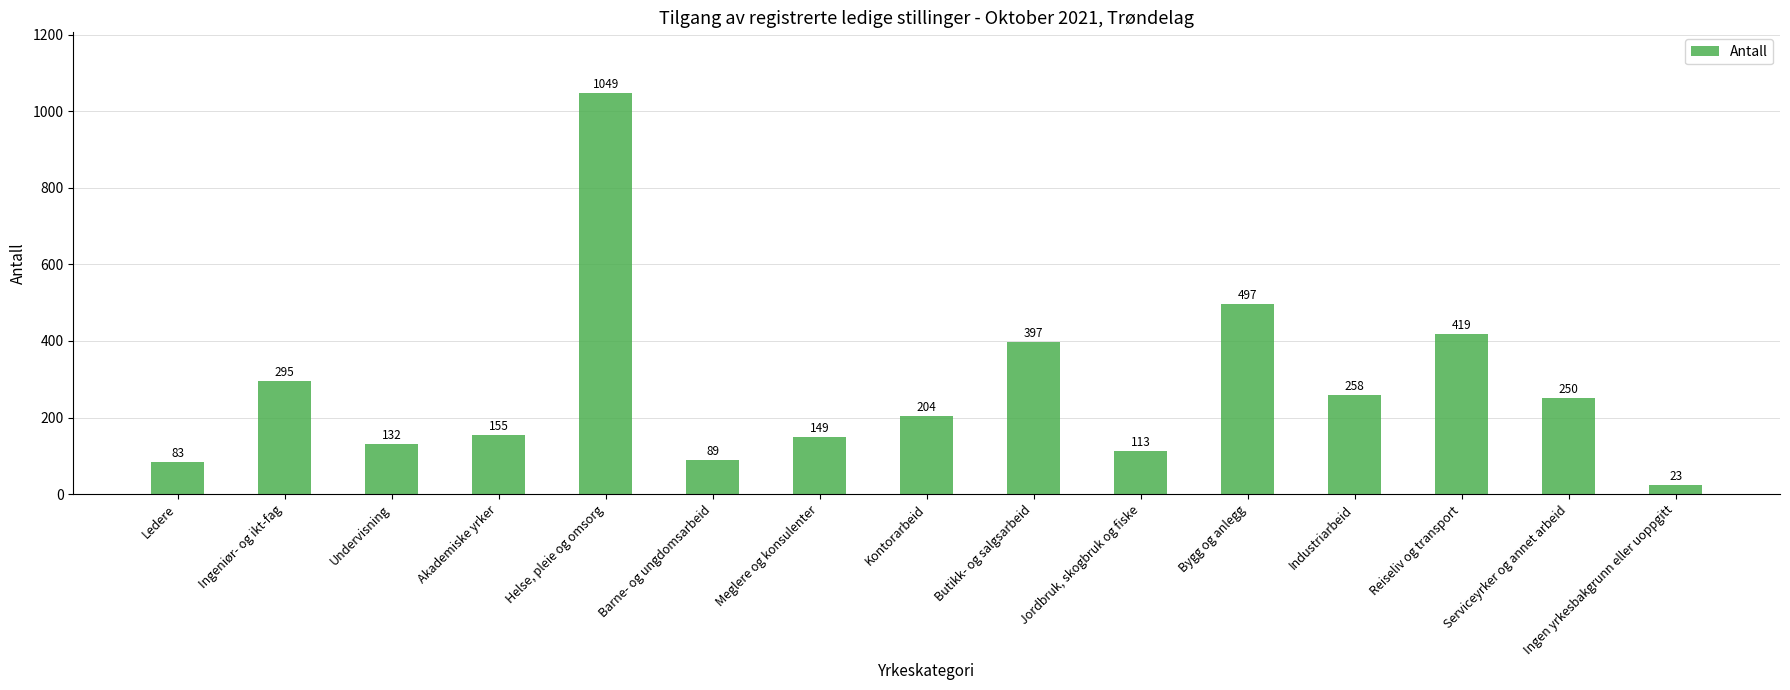

What is the difference between the maximum and second lowest values?

966